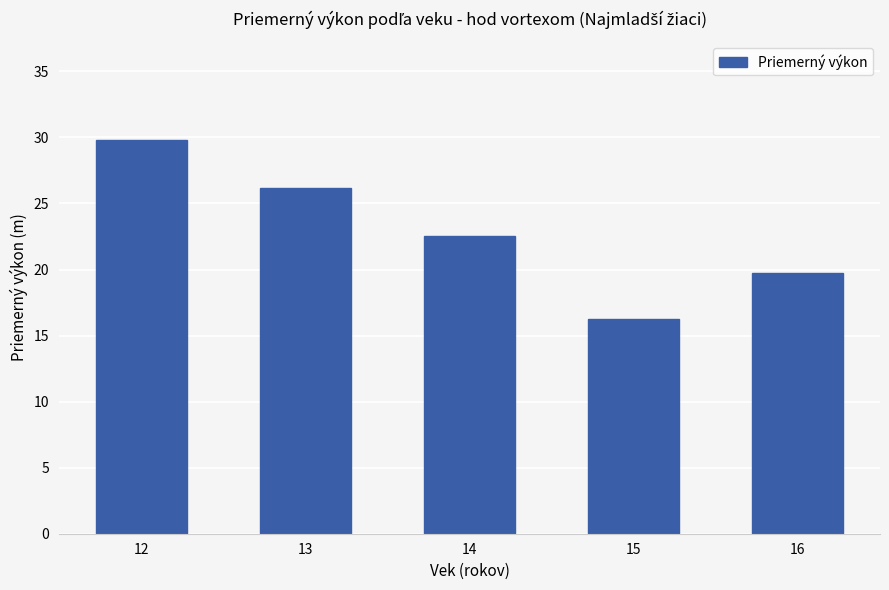

Read the value at 16.

19.7